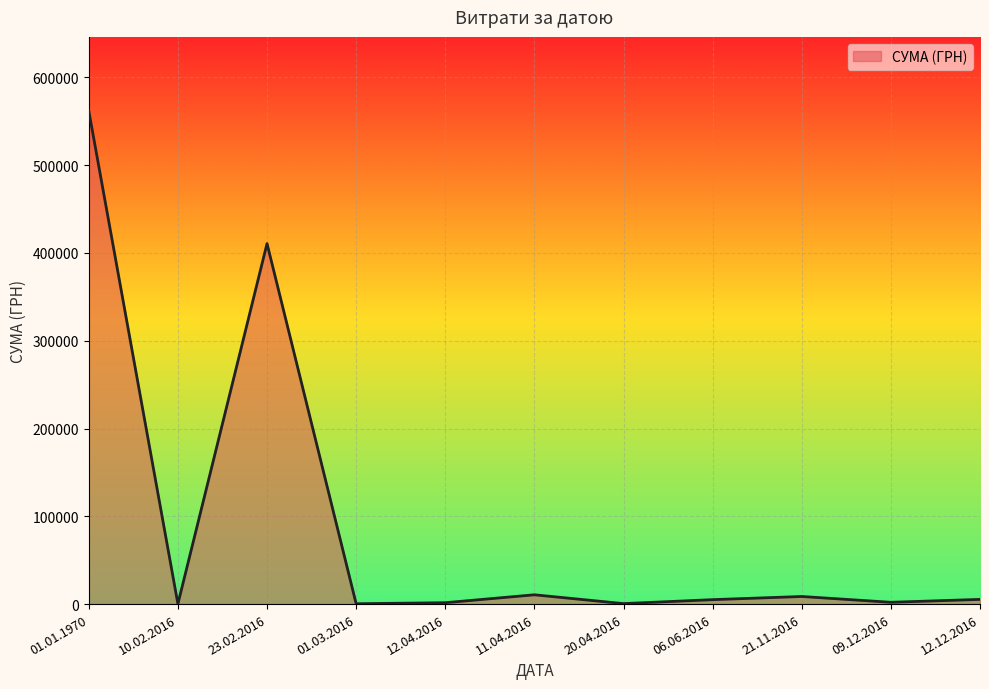

What is the difference between the maximum and minimum values?

561567.0